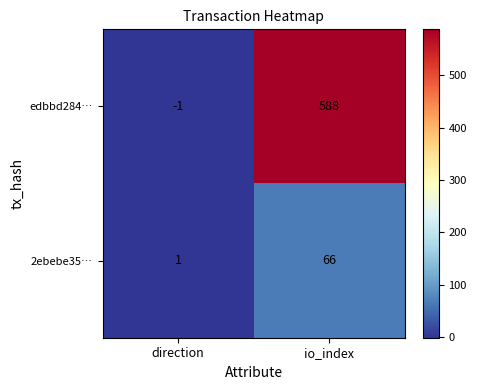

What is the smallest value displayed?

-1